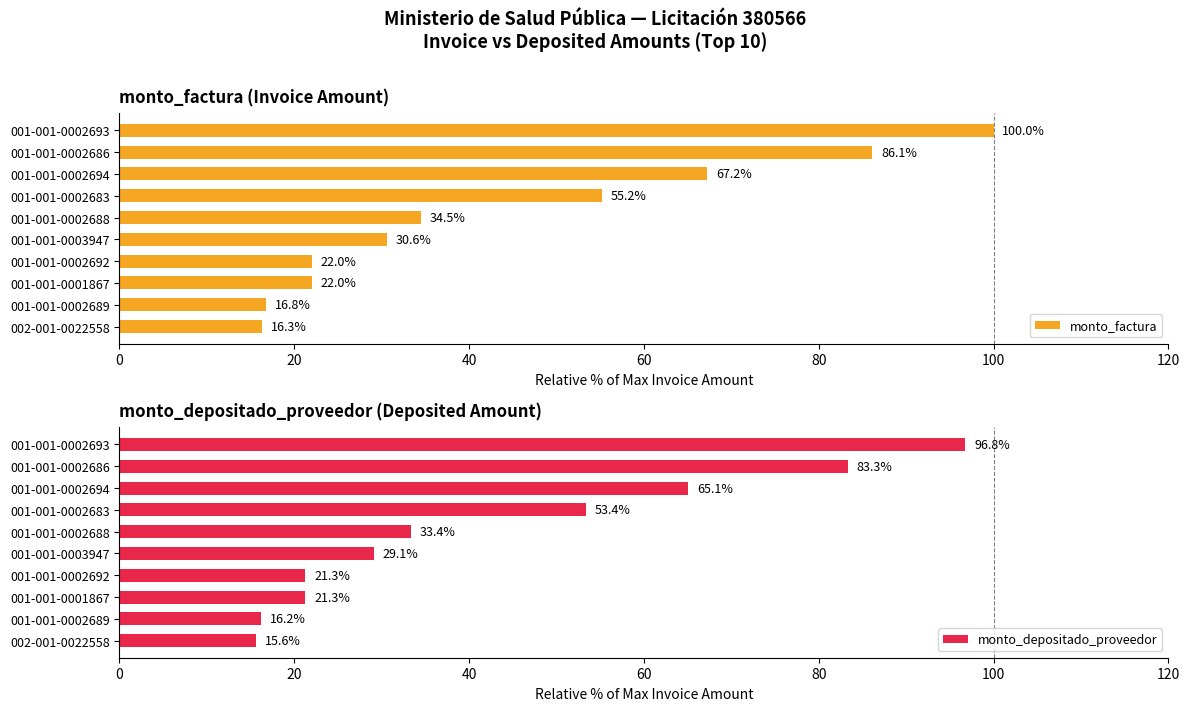

The value of monto_depositado_proveedor at 001-001-0002683 is 16.7. True or false?

False